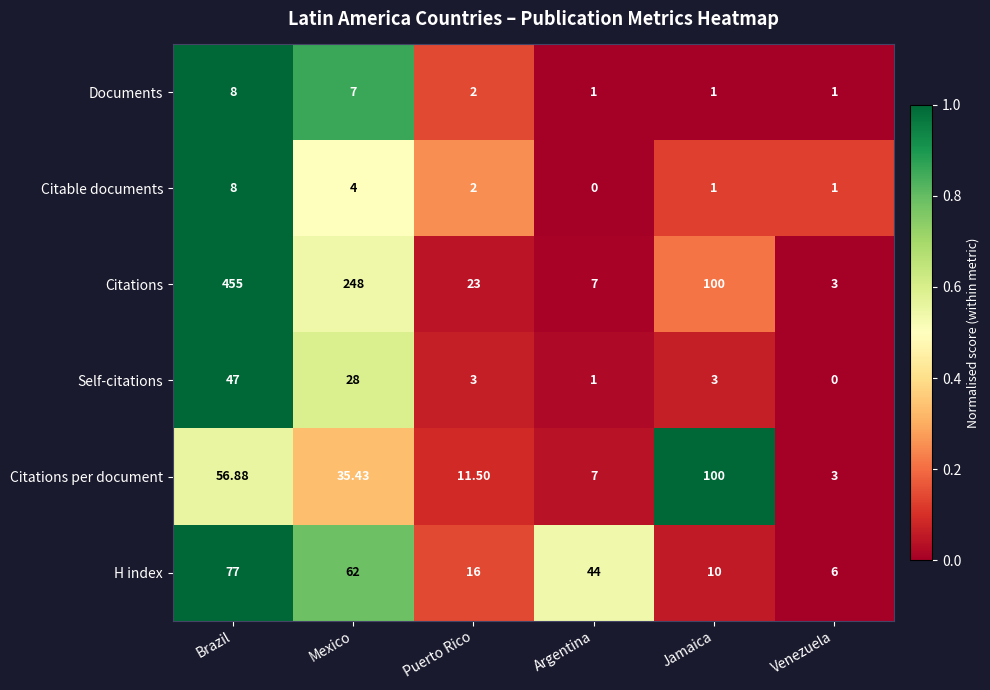

Which category has the highest value in the Citations series?

Brazil